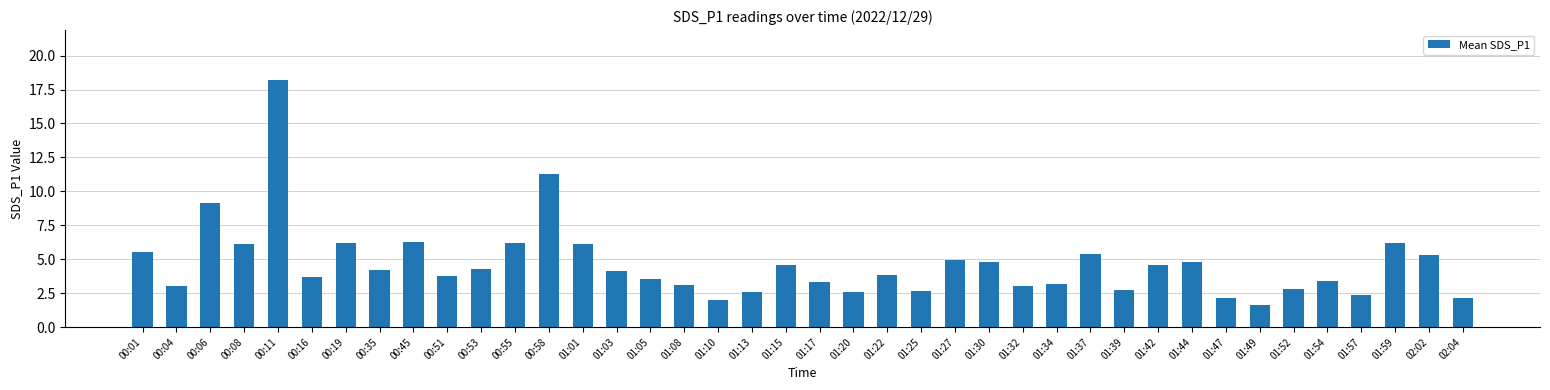

What is the label of the 17th bar from the left?

01:08